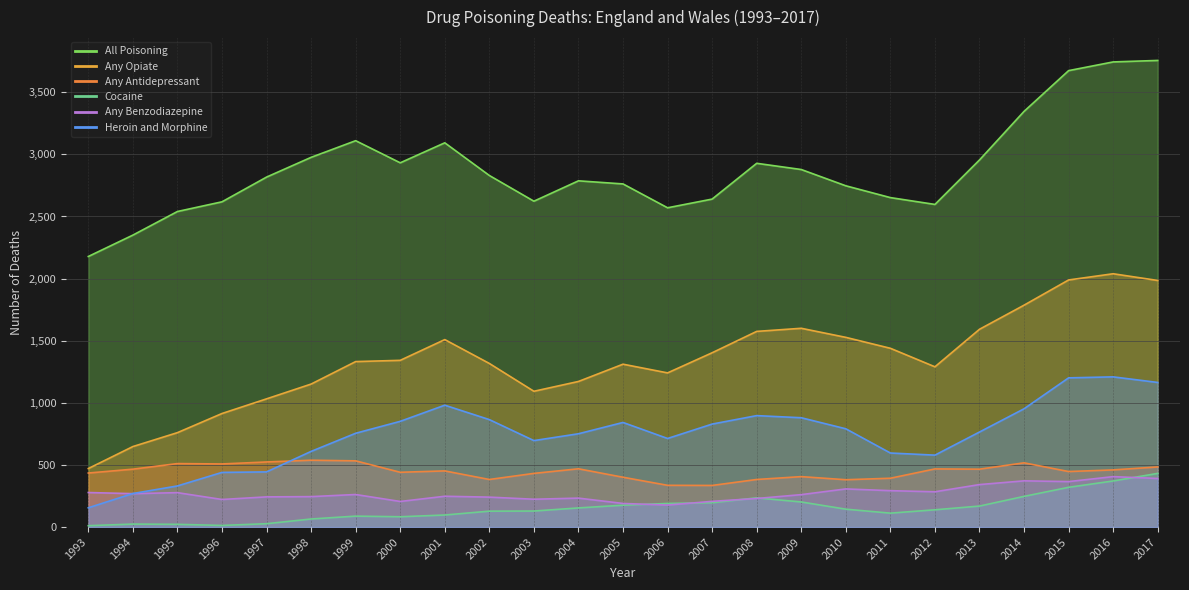

What is the maximum value for All Poisoning?

3756